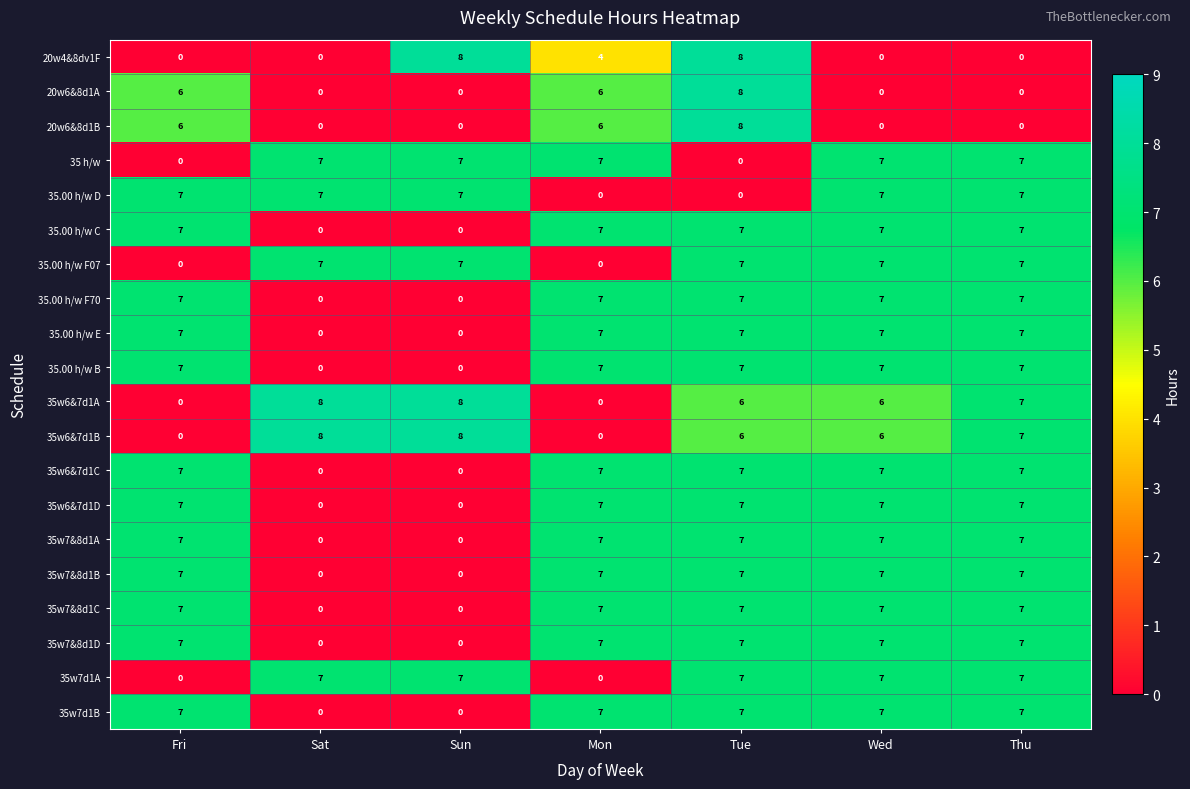

What is the maximum value shown in the chart?

8